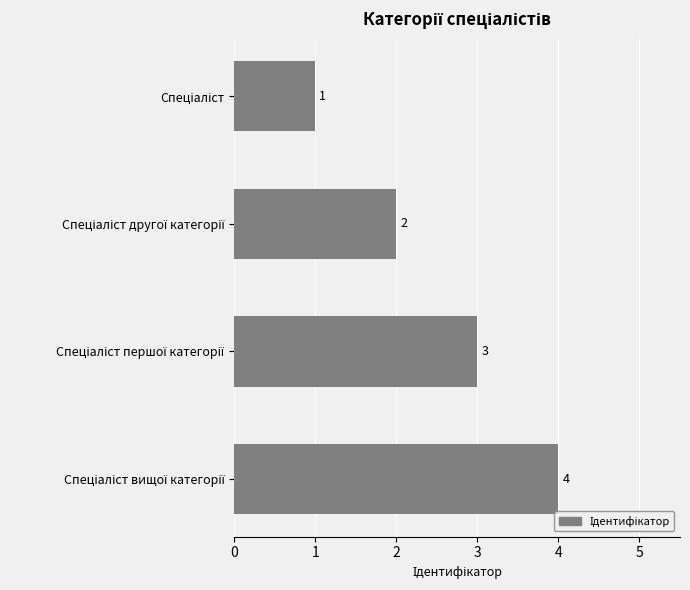

Count the values in the range 2 to 4.

3